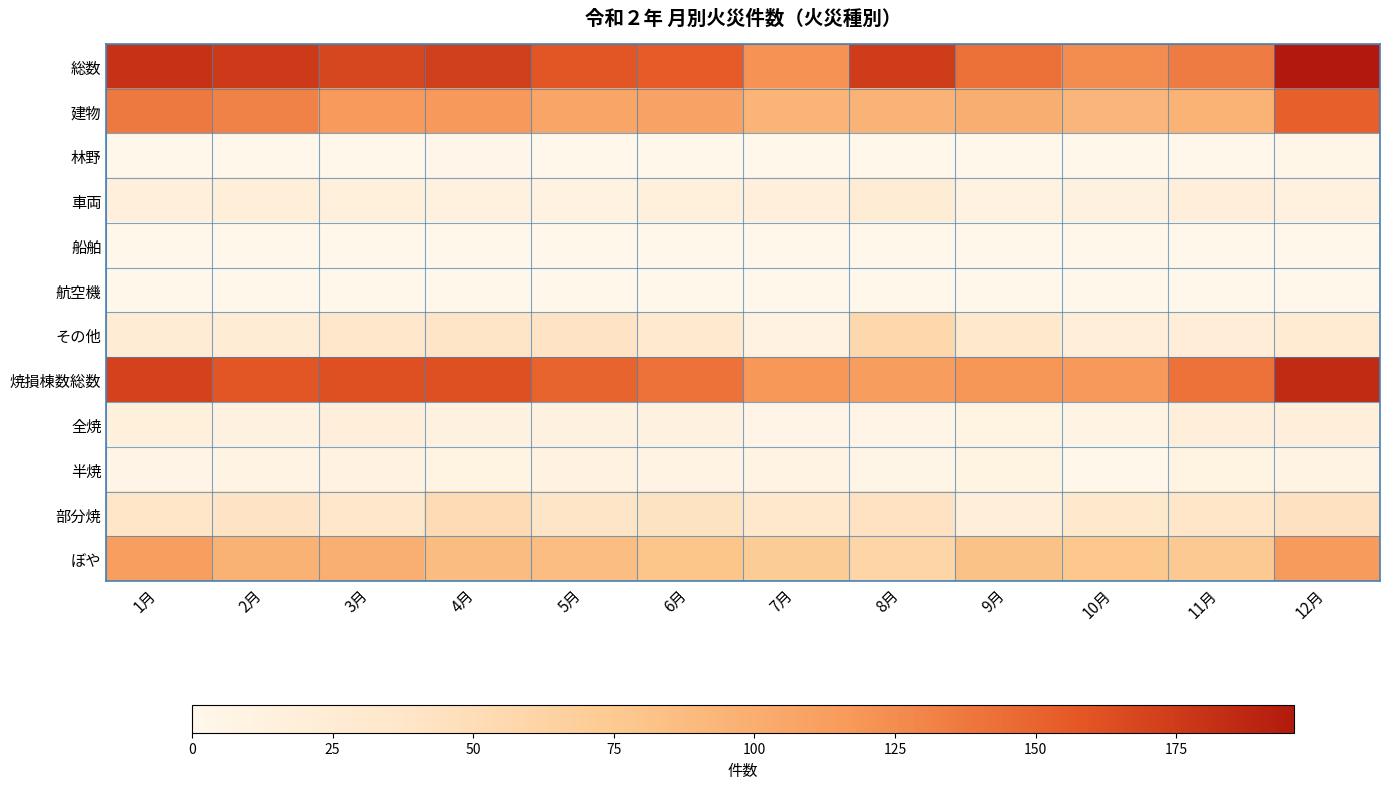

Which series has the largest total across all categories?

総数